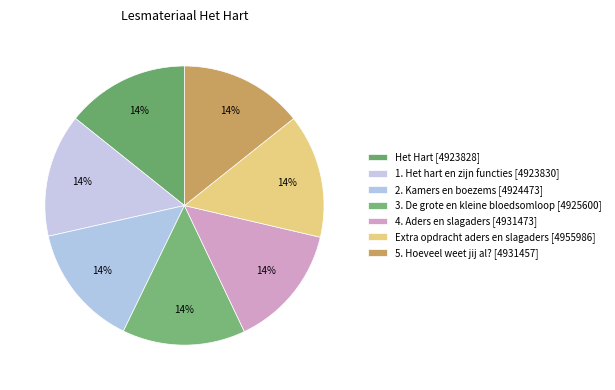

Is it true that 1. Het hart en zijn functies [4923830] is 19% of the pie?

False